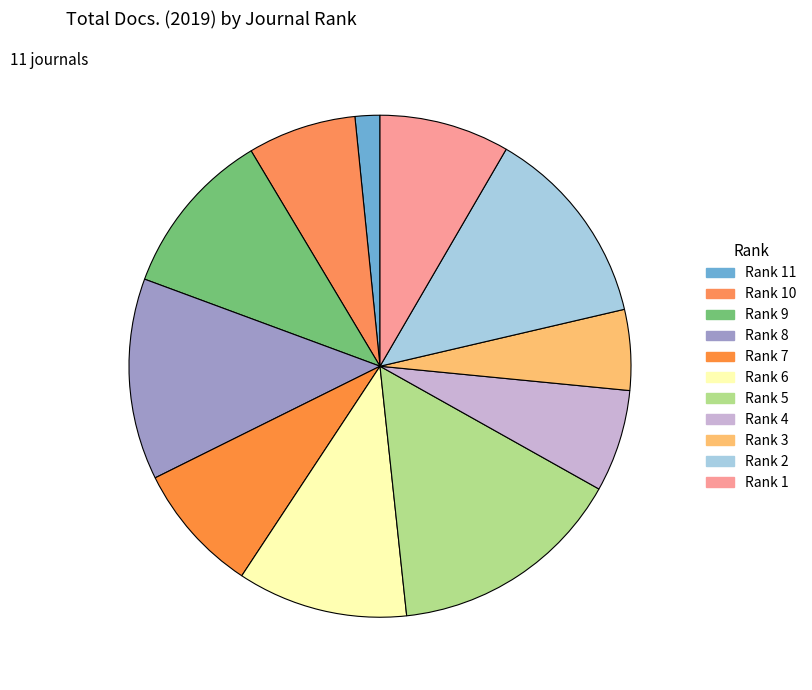

What is the ratio of the value at Rank 6 to the value at Rank 8?

0.8